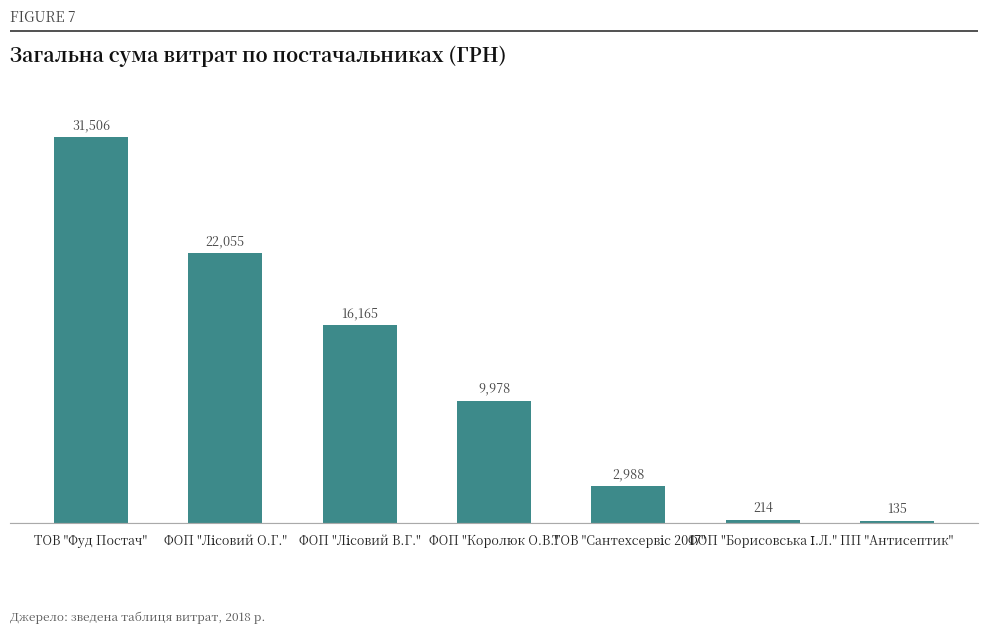

Where does the data first go above 9978?

ТОВ "Фуд Постач"